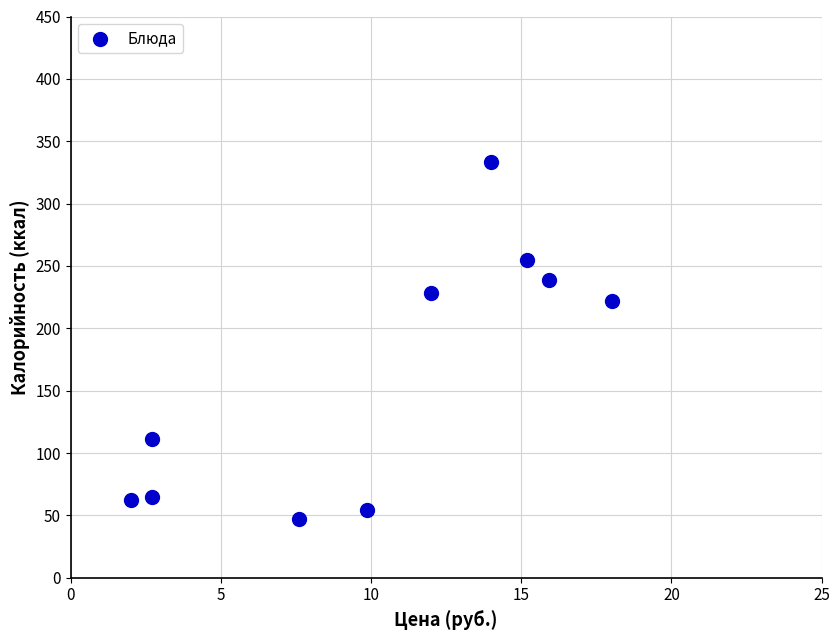

What is the range of Y values (max minus min)?

286